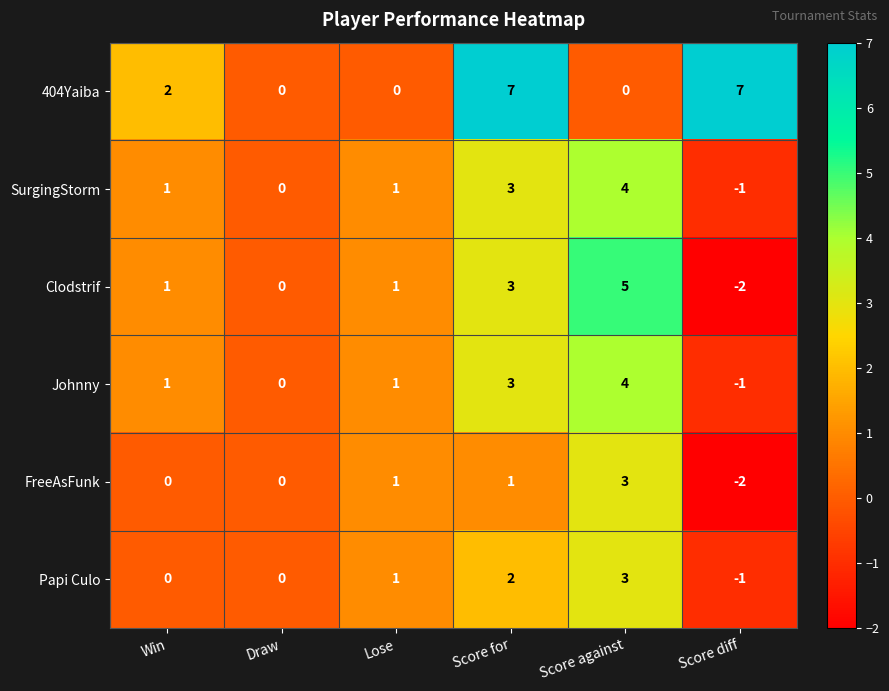

What is the spread (max minus min) of values at Score against?

5